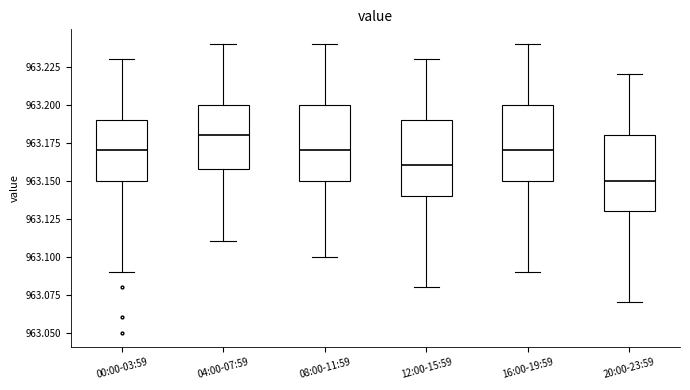

Reading left to right, transcribe this box plot: for each box, give where its median line is, the range the box spans, and where its two whiskers end, as read against the y-axis. The values are not printed on the chart, so give them approximately, as read against the axis.

00:00-03:59: median 963.17, box 963.15 to 963.19, whiskers 963.09 to 963.23
04:00-07:59: median 963.18, box 963.16 to 963.20, whiskers 963.11 to 963.24
08:00-11:59: median 963.17, box 963.15 to 963.20, whiskers 963.10 to 963.24
12:00-15:59: median 963.16, box 963.14 to 963.19, whiskers 963.08 to 963.23
16:00-19:59: median 963.17, box 963.15 to 963.20, whiskers 963.09 to 963.24
20:00-23:59: median 963.15, box 963.13 to 963.18, whiskers 963.07 to 963.22